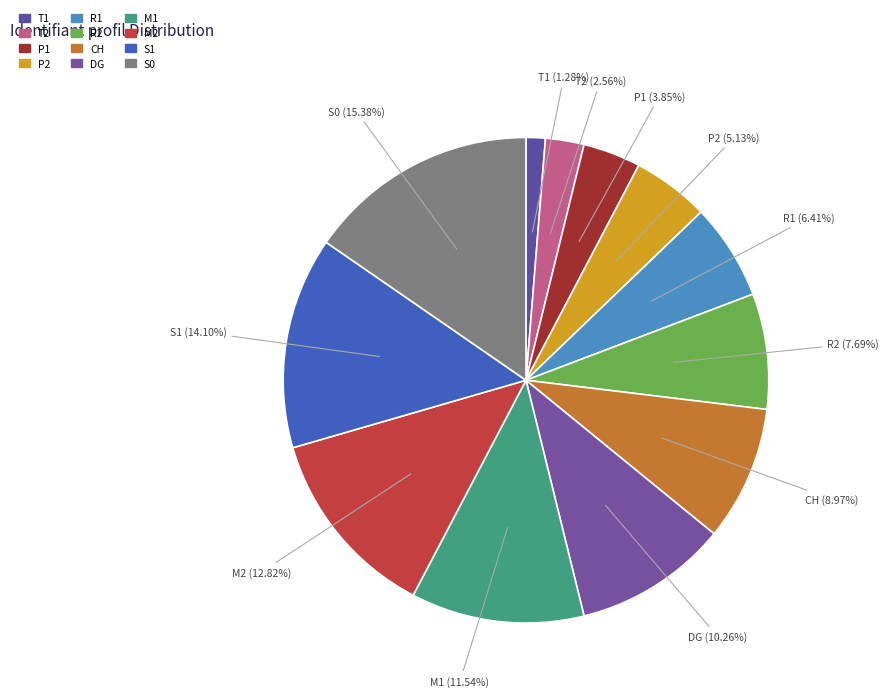

To the nearest percent, what is the combined percentage of M1 and M2?

24%